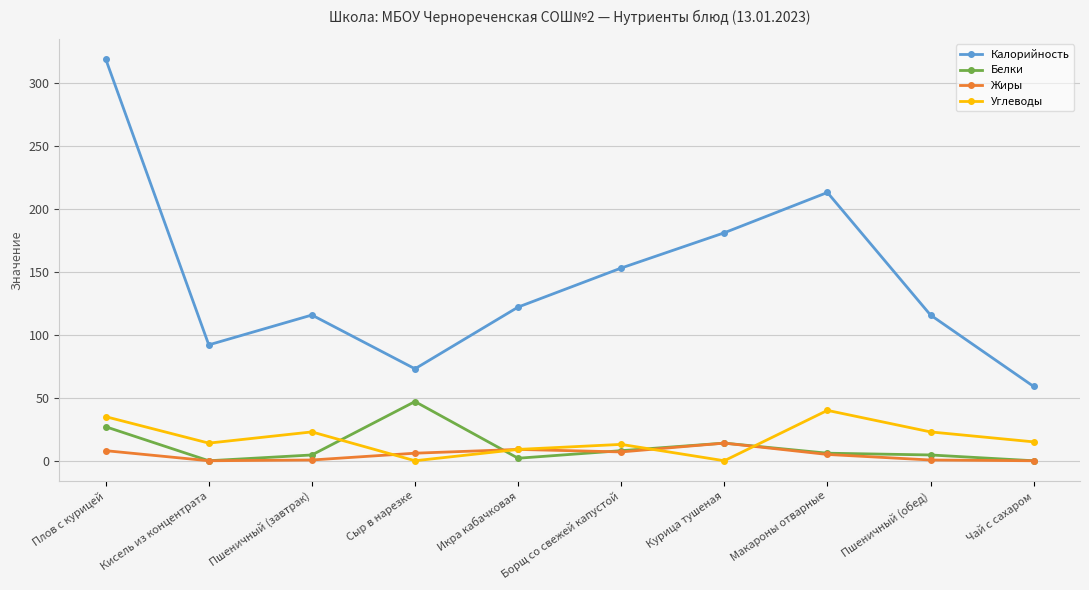

Between Пшеничный (завтрак) and Макароны отварные, which series saw the biggest shift?

Калорийность